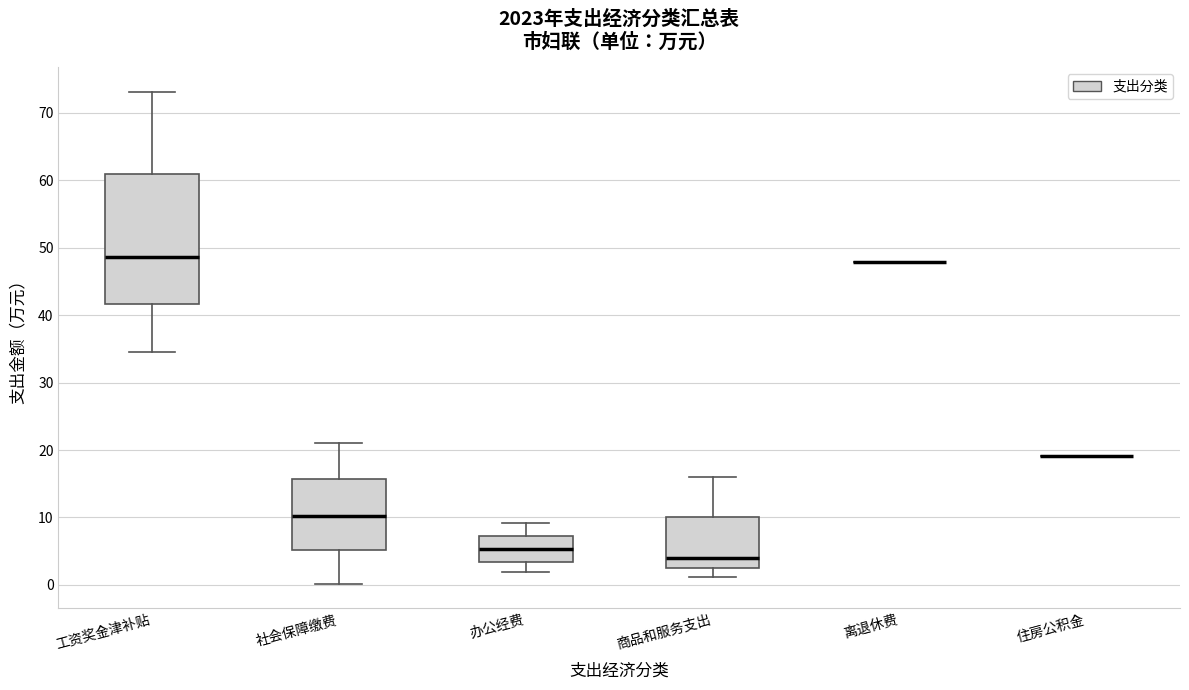

Reading left to right, transcribe this box plot: for each box, give where its median line is, the range the box spans, and where its two whiskers end, as read against the y-axis. The values are not printed on the chart, so give them approximately, as read against the axis.

工资奖金津补贴: median 49, box 42 to 61, whiskers 35 to 73
社会保障缴费: median 10, box 5 to 16, whiskers 0 to 21
办公经费: median 5, box 3 to 7, whiskers 2 to 9
商品和服务支出: median 4, box 3 to 10, whiskers 1 to 16
离退休费: box collapsed to a line at 48, whiskers 48 to 48
住房公积金: box collapsed to a line at 19, whiskers 19 to 19